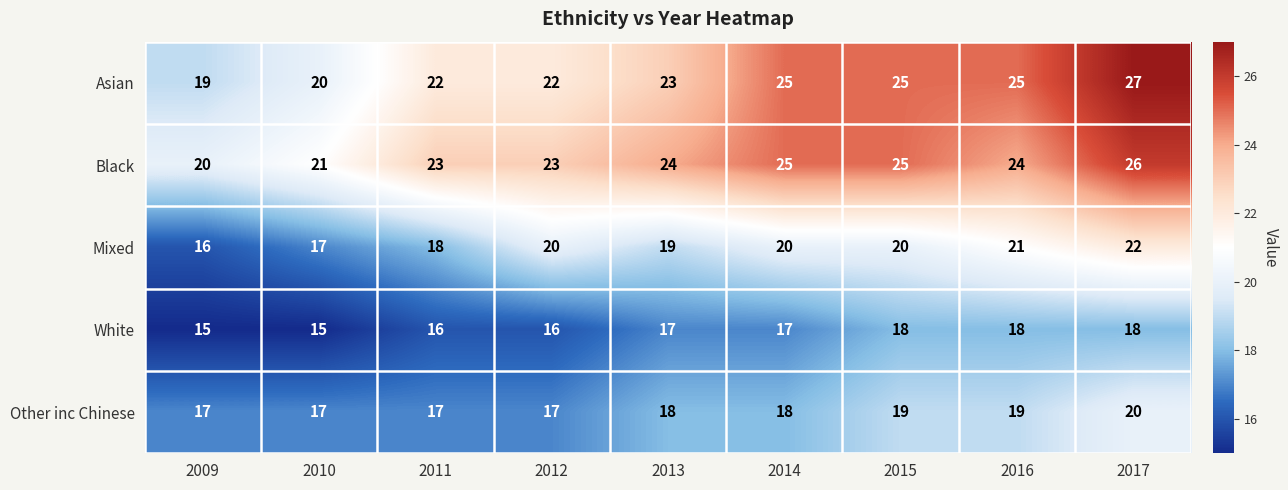

Is it true that Black equals 33 at 2013?

False